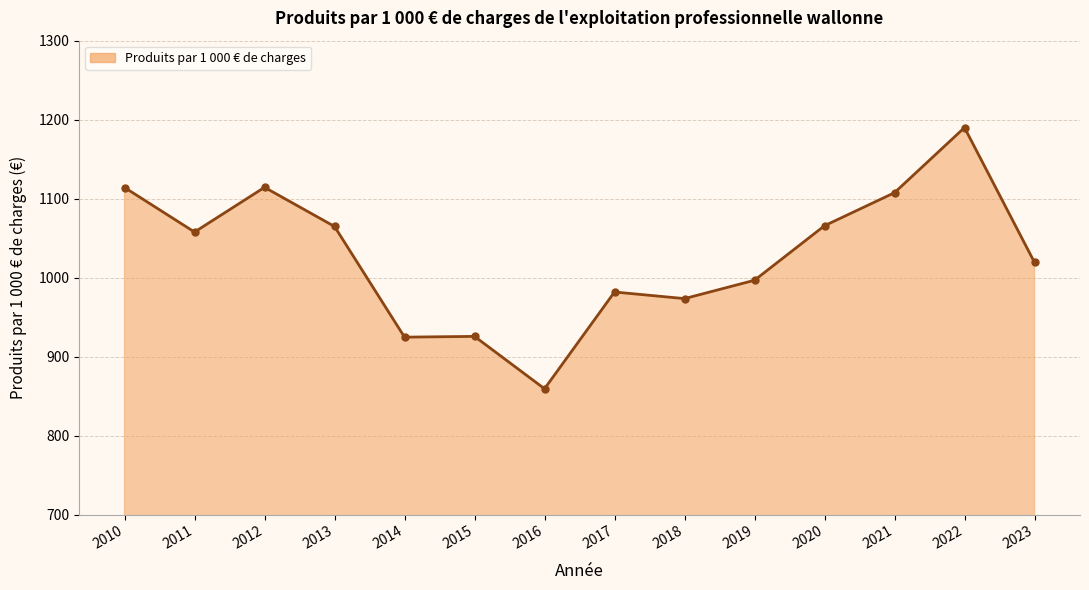

At which category does the data reach its first local peak?

2012